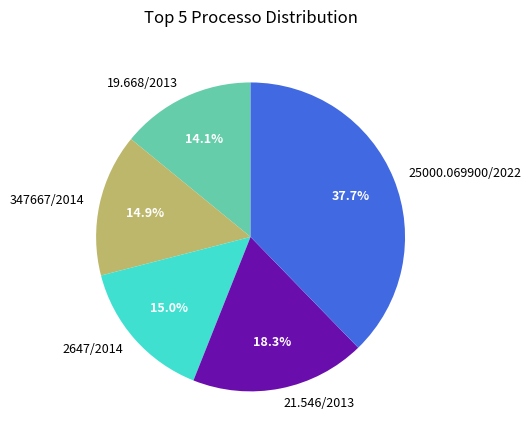

Does 19.668/2013 represent more than half of the total?

No